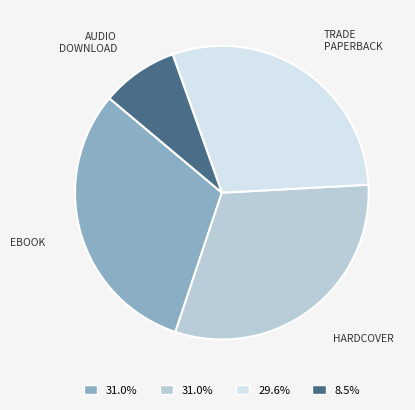

Does any single category account for the majority?

No